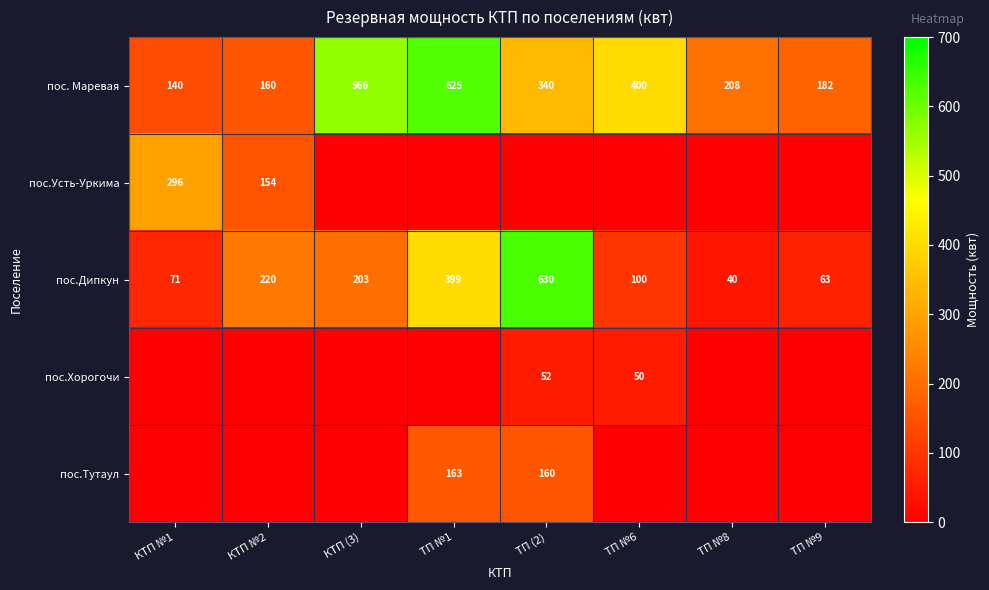

What is the difference between the maximum and minimum values in the пос. Маревая series?

485